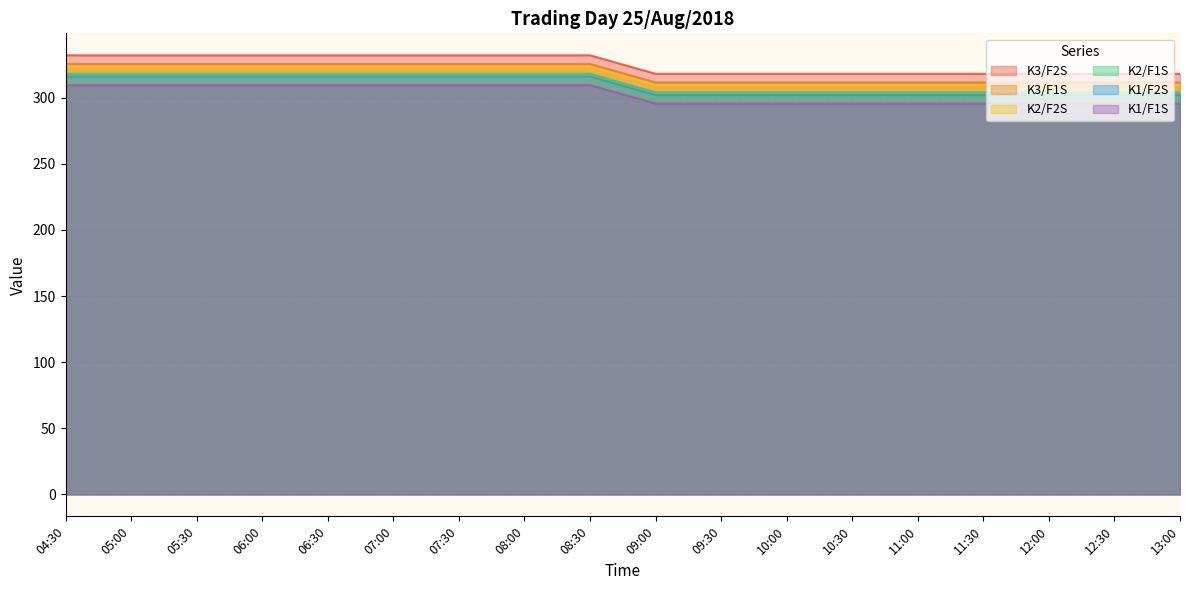

Which series has the largest total across all categories?

K3/F2S